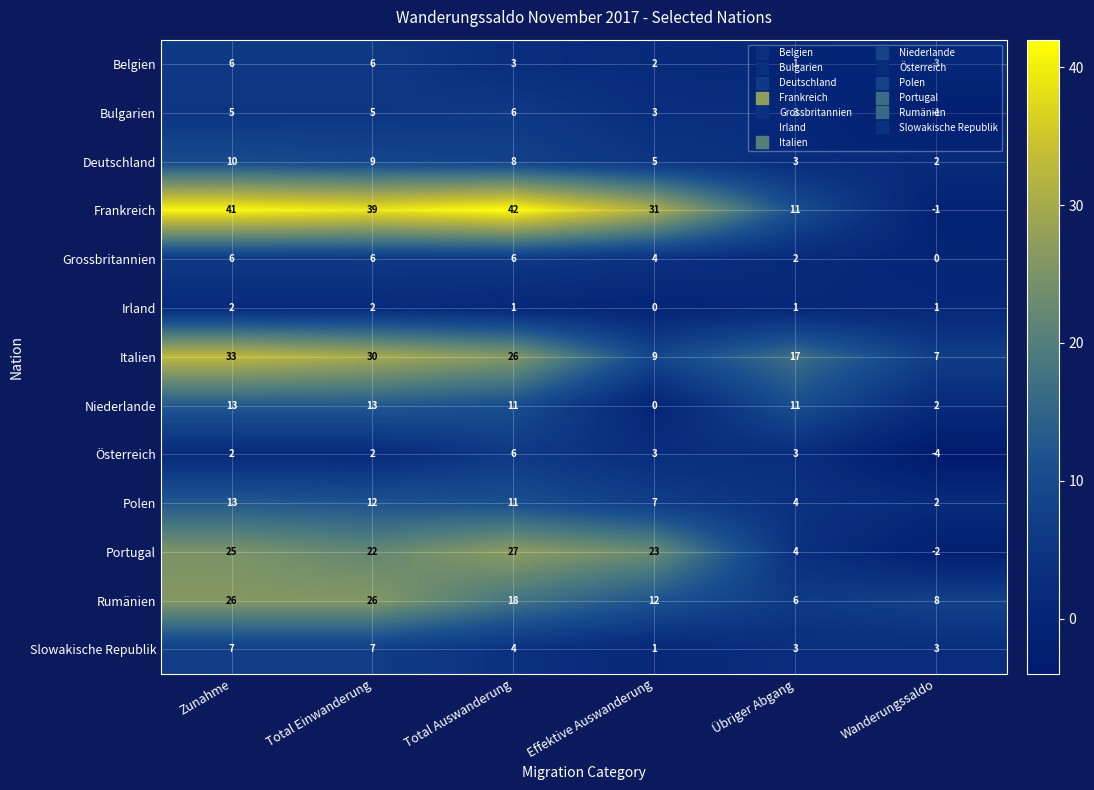

What is the difference between the Belgien values at Effektive Auswanderung and Zunahme?

4